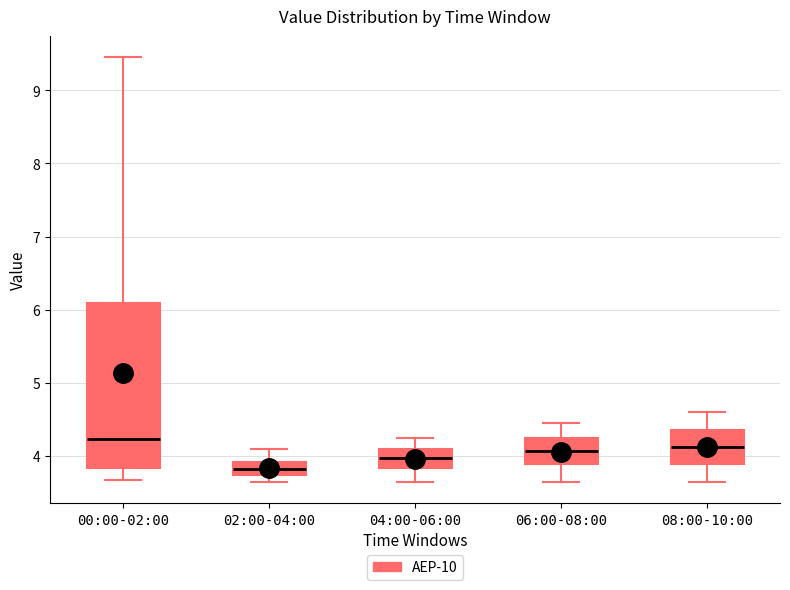

Which box's median line is the lowest?

02:00-04:00